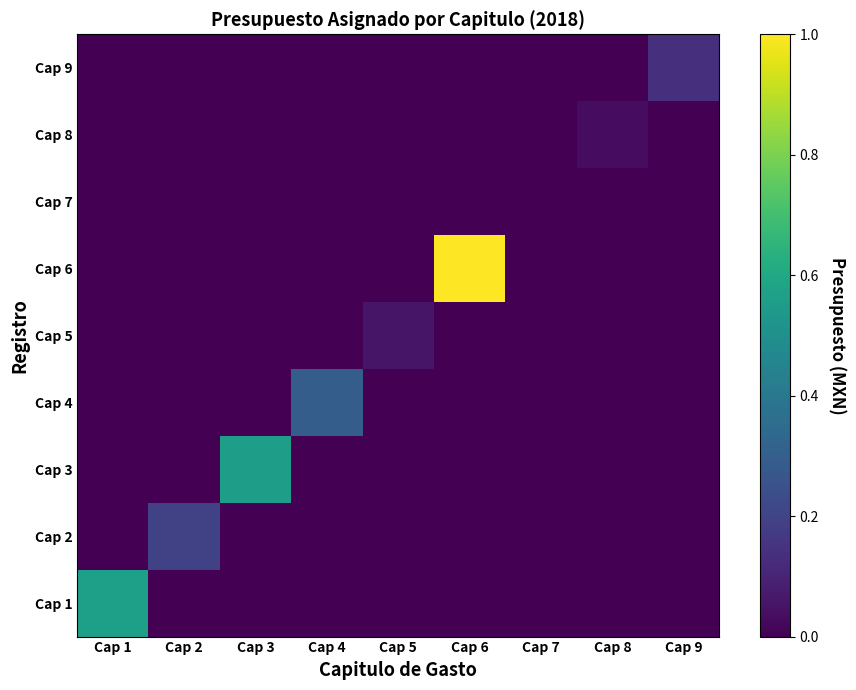

Reading right to left, what are all the values shown in this chart?

Cap 1: Cap 9=0.0	Cap 8=0.0	Cap 7=0.0	Cap 6=0.0	Cap 5=0.0	Cap 4=0.0	Cap 3=0.0	Cap 2=0.0	Cap 1=0.6
Cap 2: Cap 9=0.0	Cap 8=0.0	Cap 7=0.0	Cap 6=0.0	Cap 5=0.0	Cap 4=0.0	Cap 3=0.0	Cap 2=0.2	Cap 1=0.0
Cap 3: Cap 9=0.0	Cap 8=0.0	Cap 7=0.0	Cap 6=0.0	Cap 5=0.0	Cap 4=0.0	Cap 3=0.6	Cap 2=0.0	Cap 1=0.0
Cap 4: Cap 9=0.0	Cap 8=0.0	Cap 7=0.0	Cap 6=0.0	Cap 5=0.0	Cap 4=0.3	Cap 3=0.0	Cap 2=0.0	Cap 1=0.0
Cap 5: Cap 9=0.0	Cap 8=0.0	Cap 7=0.0	Cap 6=0.0	Cap 5=0.1	Cap 4=0.0	Cap 3=0.0	Cap 2=0.0	Cap 1=0.0
Cap 6: Cap 9=0.0	Cap 8=0.0	Cap 7=0.0	Cap 6=1.0	Cap 5=0.0	Cap 4=0.0	Cap 3=0.0	Cap 2=0.0	Cap 1=0.0
Cap 7: Cap 9=0.0	Cap 8=0.0	Cap 7=0.0	Cap 6=0.0	Cap 5=0.0	Cap 4=0.0	Cap 3=0.0	Cap 2=0.0	Cap 1=0.0
Cap 8: Cap 9=0.0	Cap 8=0.0	Cap 7=0.0	Cap 6=0.0	Cap 5=0.0	Cap 4=0.0	Cap 3=0.0	Cap 2=0.0	Cap 1=0.0
Cap 9: Cap 9=0.1	Cap 8=0.0	Cap 7=0.0	Cap 6=0.0	Cap 5=0.0	Cap 4=0.0	Cap 3=0.0	Cap 2=0.0	Cap 1=0.0